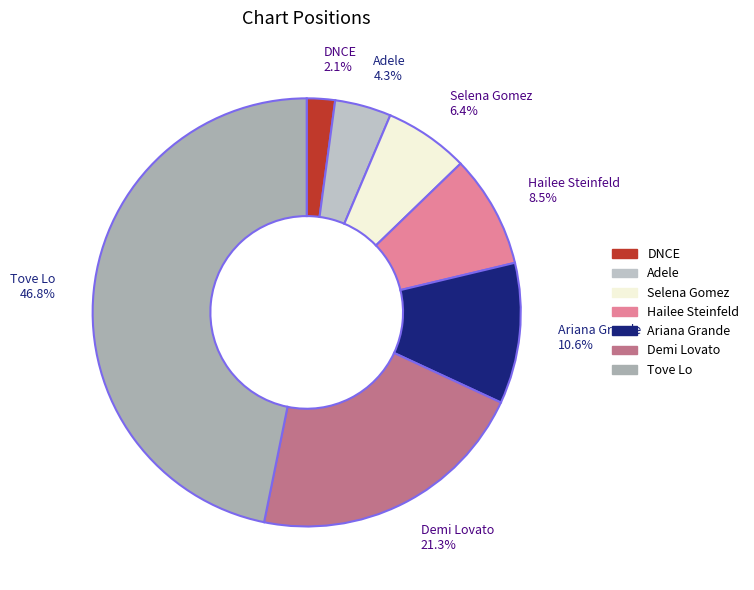

Does Selena Gomez represent more than half of the total?

No